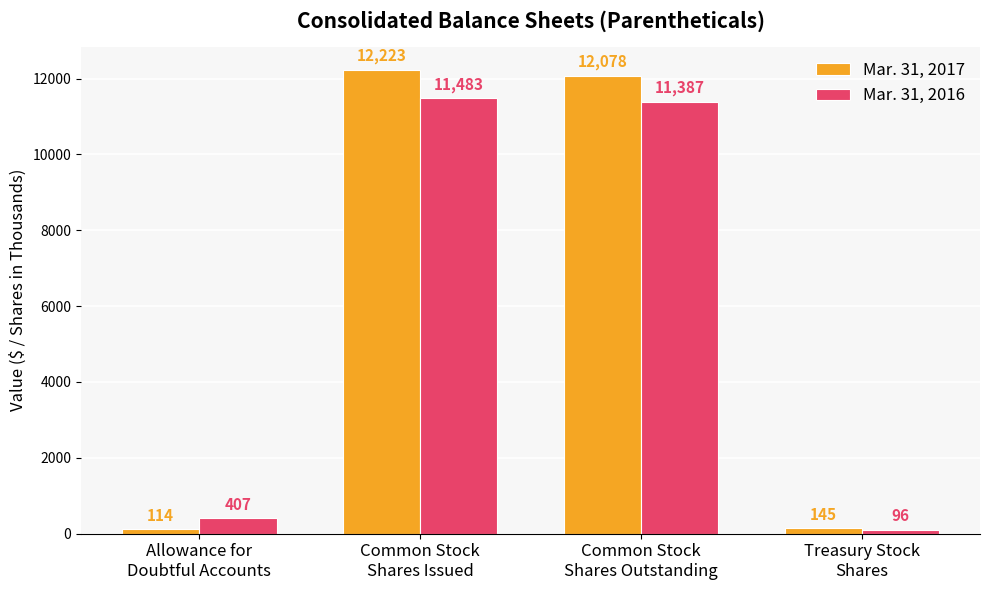

Count the number of categories in the chart.

4